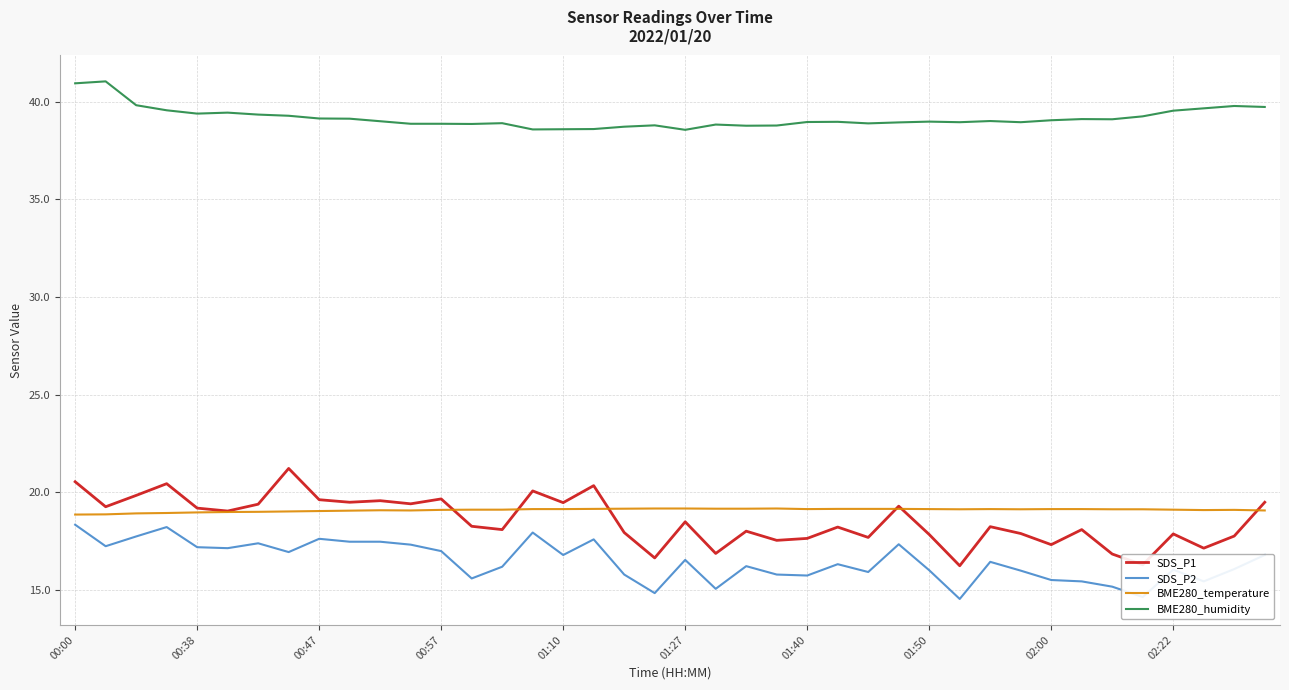

Which series has the widest spread of values?

SDS_P1